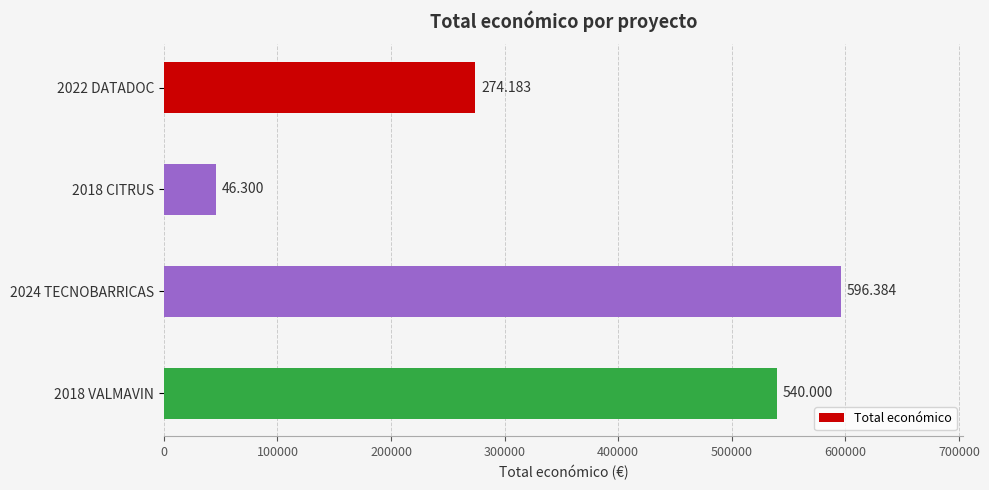

Does the chart contain stacked bars?

No